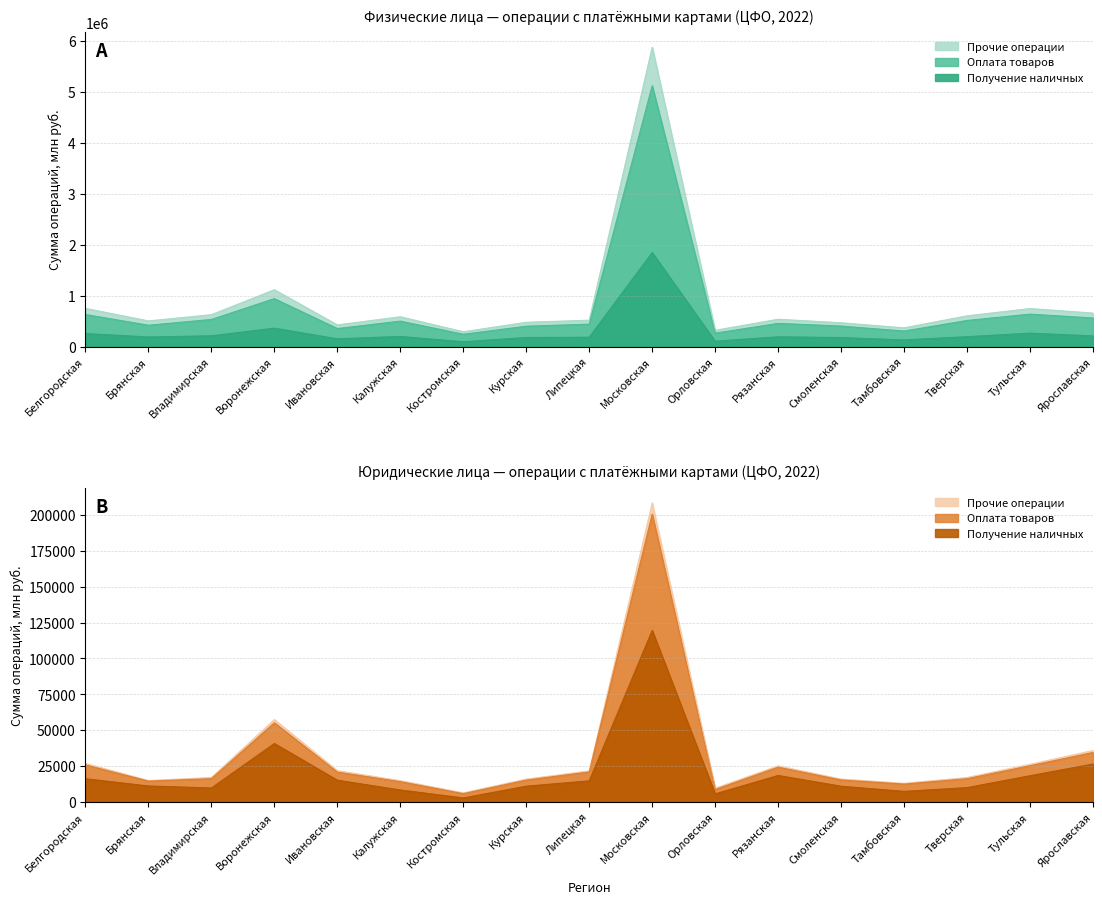

What is the label of the 12th point from the left?

Рязанская